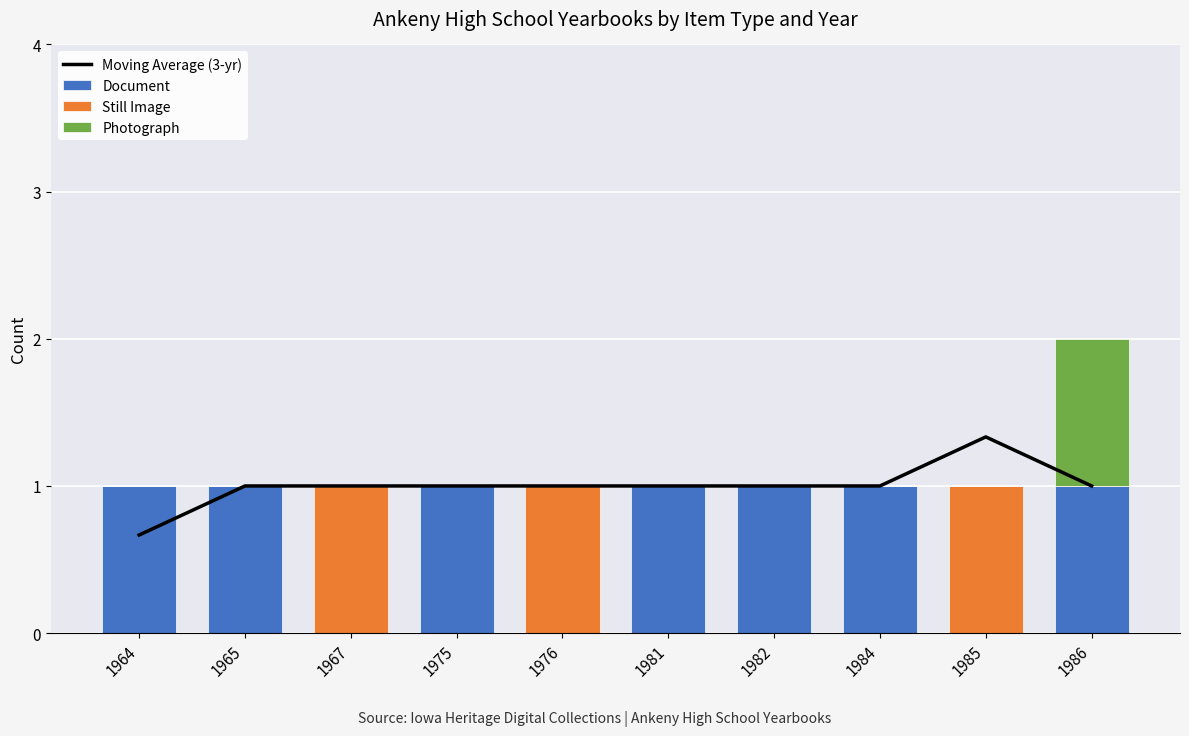

What is the difference between the highest and lowest values at 1964?

1.0